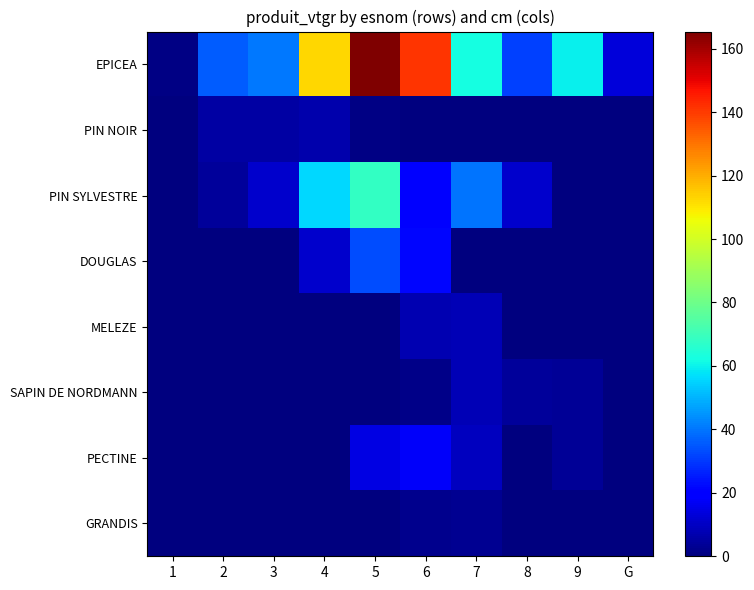

Which label corresponds to the smallest value in the chart?

1